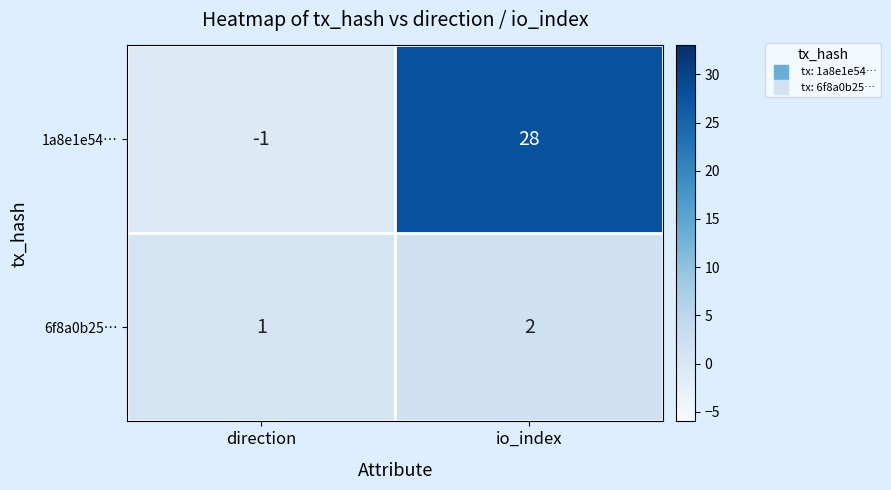

At which label is 6f8a0b25… closest to 1?

direction